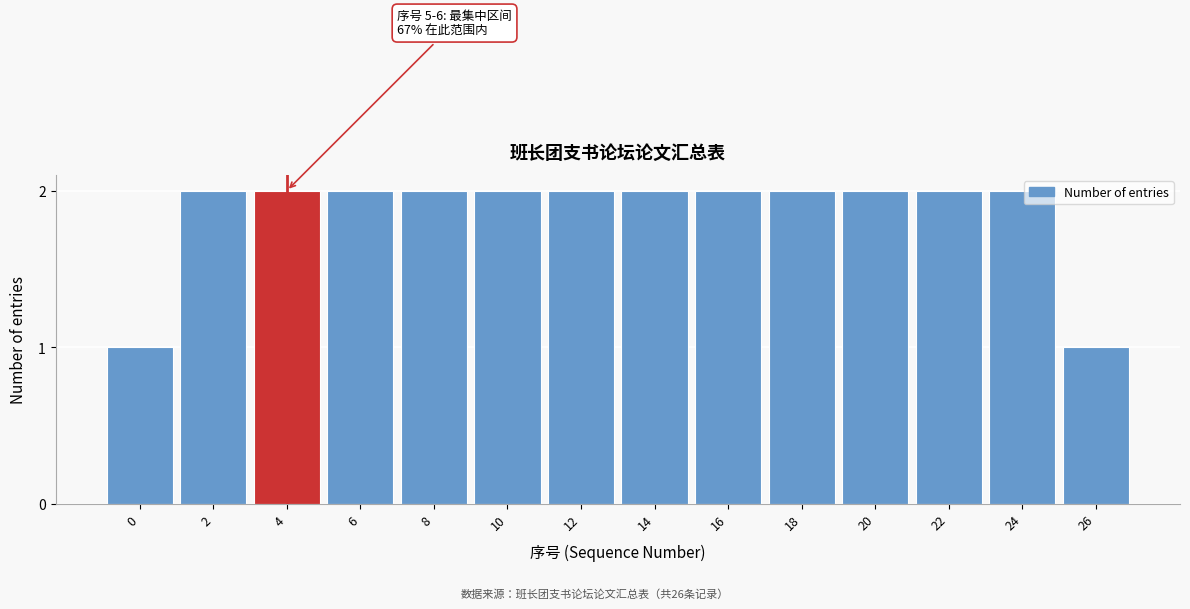

Reading left to right, extract all data points from this chart.

1	2	2	2	2	2	2	2	2	2	2	2	2	1